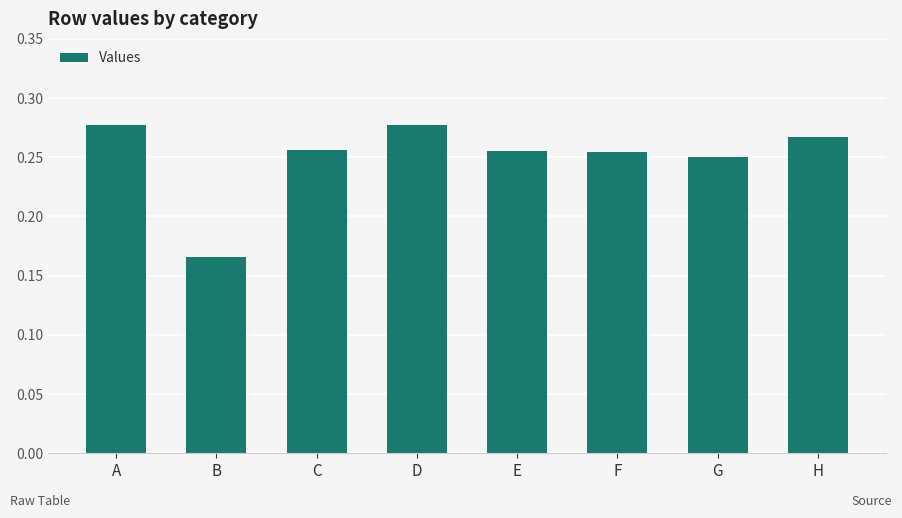

Between D and E, which is larger?

D